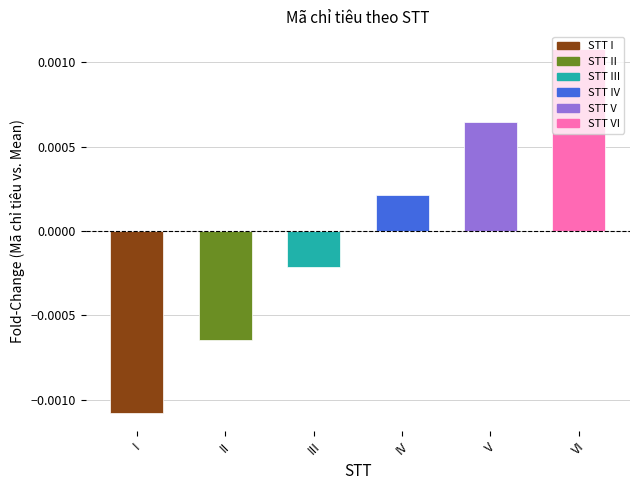

The chart shows a value of 0.0 at IV. True or false?

True